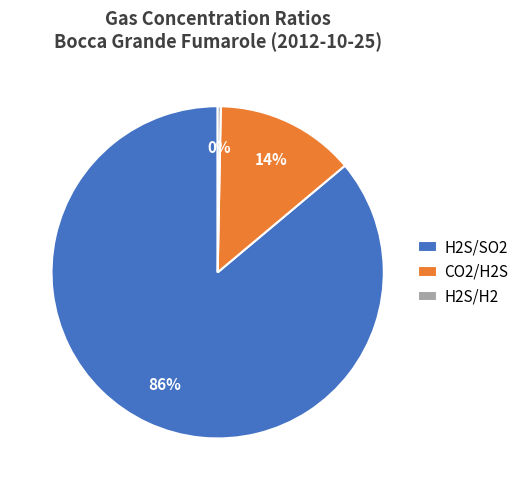

To the nearest percent, what is the combined percentage of H2S/SO2 and H2S/H2?

86%